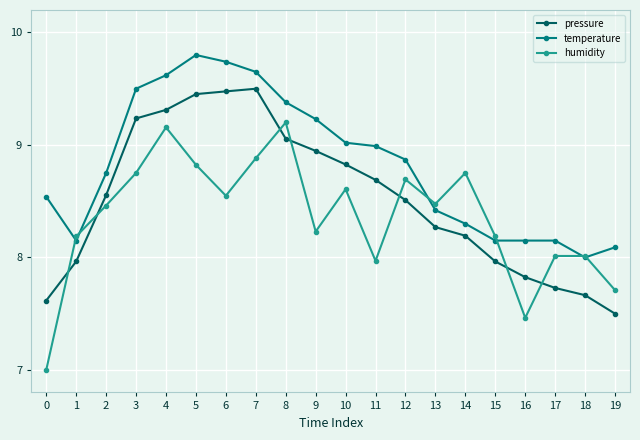

How many categories are shown in the chart?

20